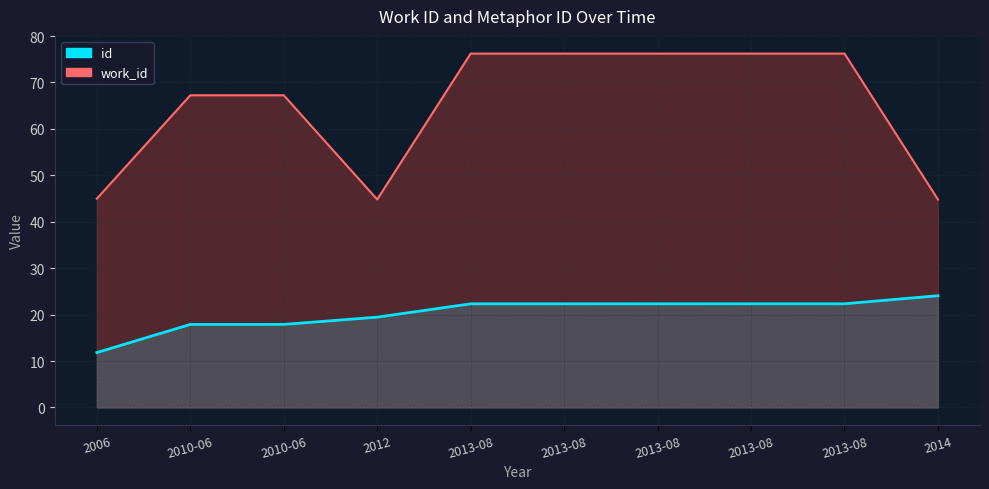

True or false: id and work_id cross at least once.

False